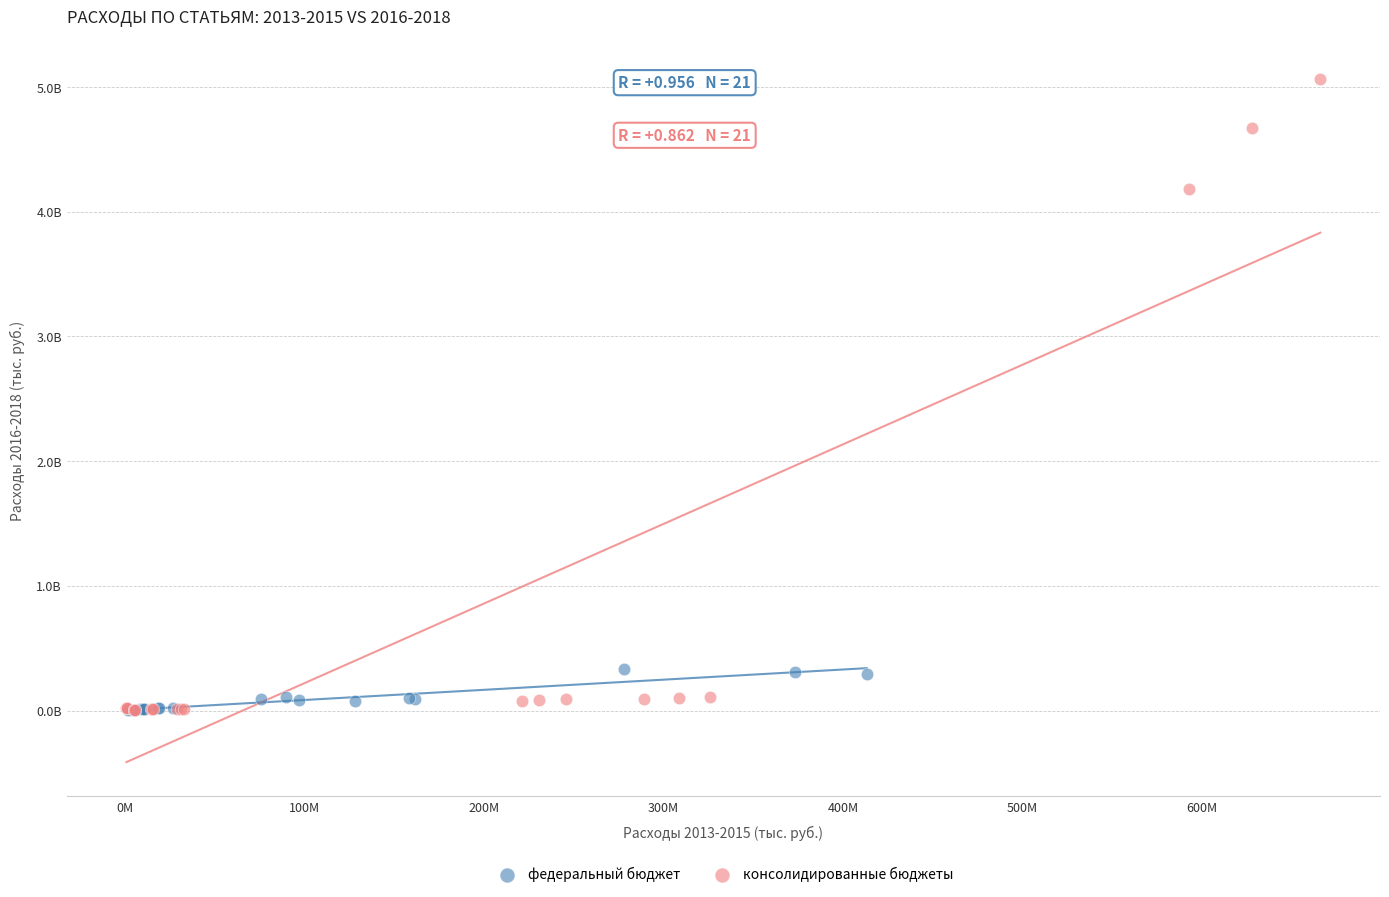

What are all the series names shown in the legend?

федеральный бюджет, консолидированные бюджеты